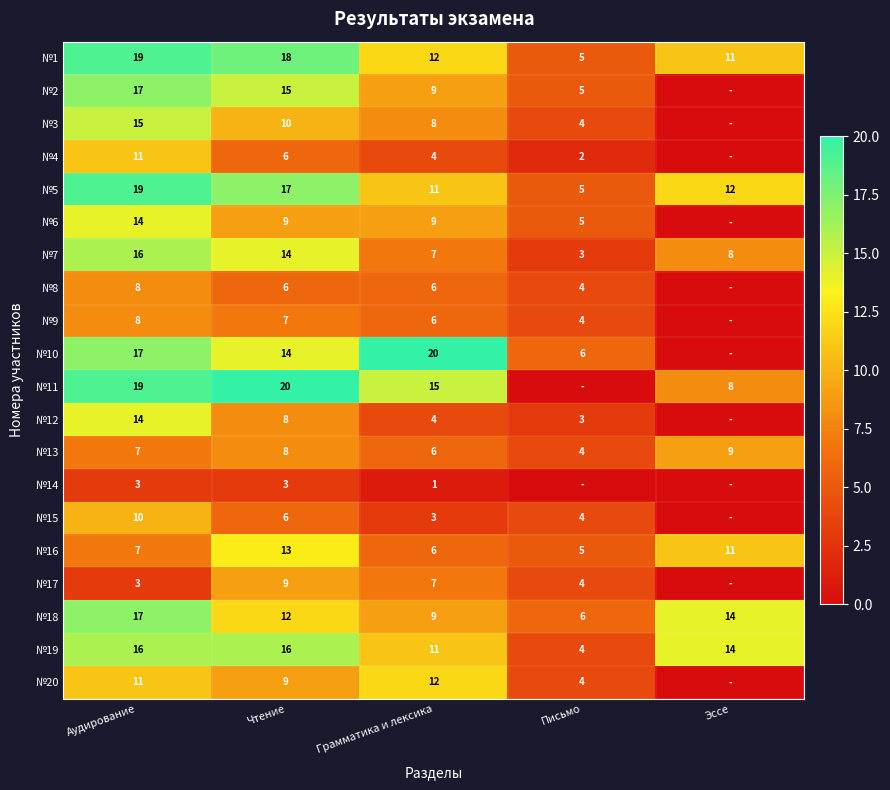

How many values in the №19 series are below 14?

2